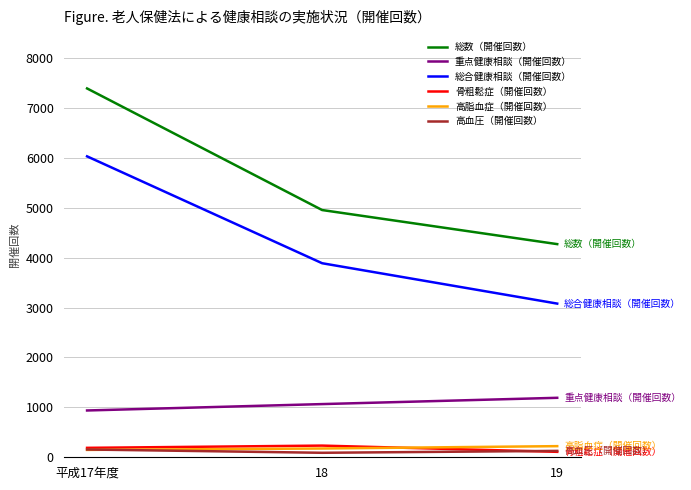

Which series has the largest total across all categories?

総数（開催回数）